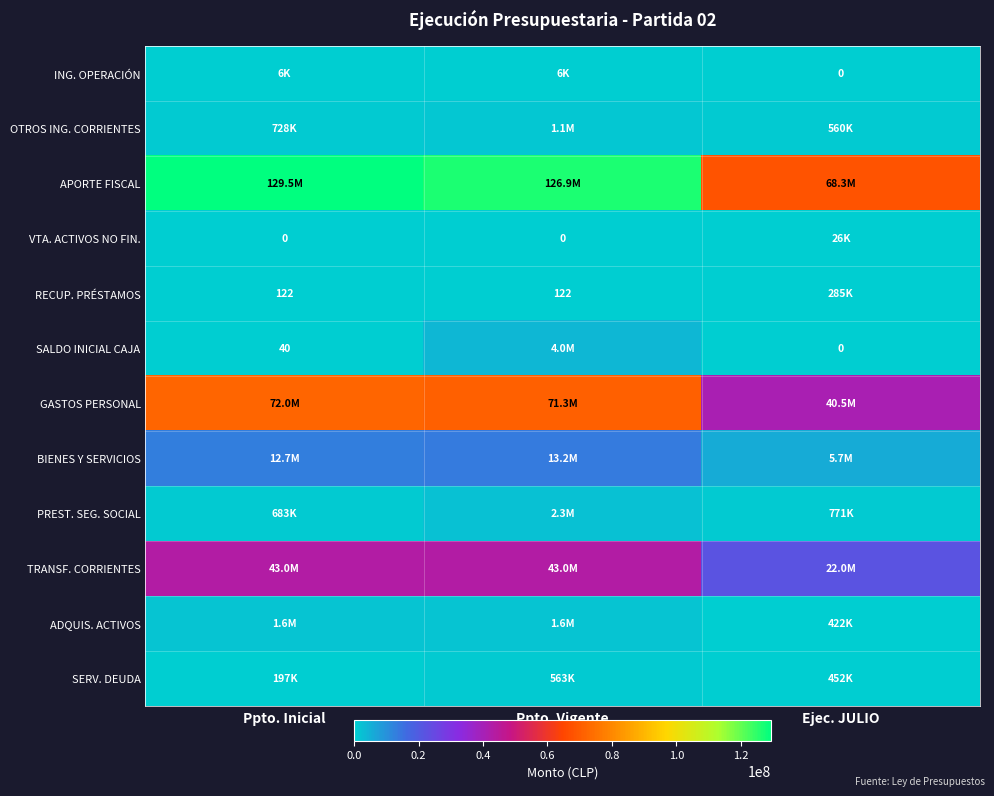

How many data points in ADQUIS. ACTIVOS are less than 1563875?

1